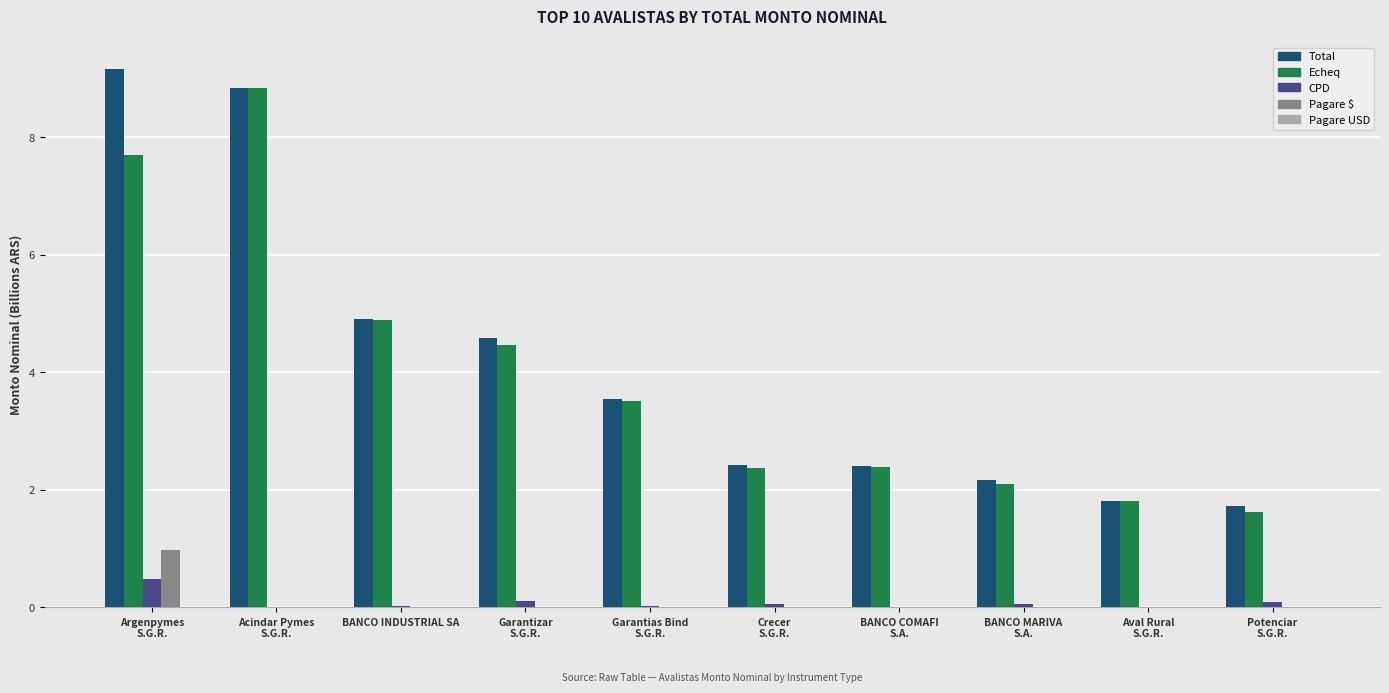

What is the greatest value displayed?

9.2